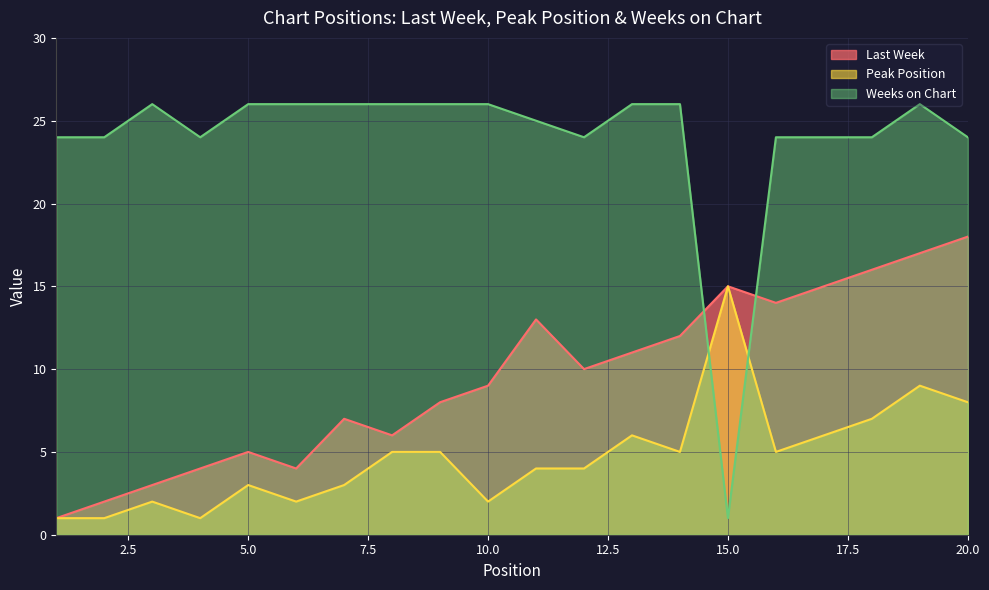

Is the value of Peak Position at 8 greater than the value of Last Week at 9?

No